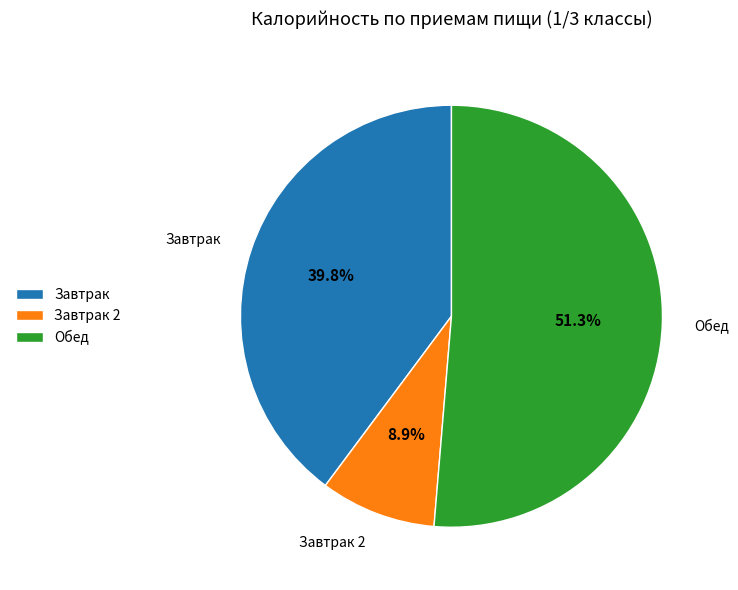

To the nearest percent, what portion does Обед represent?

51%